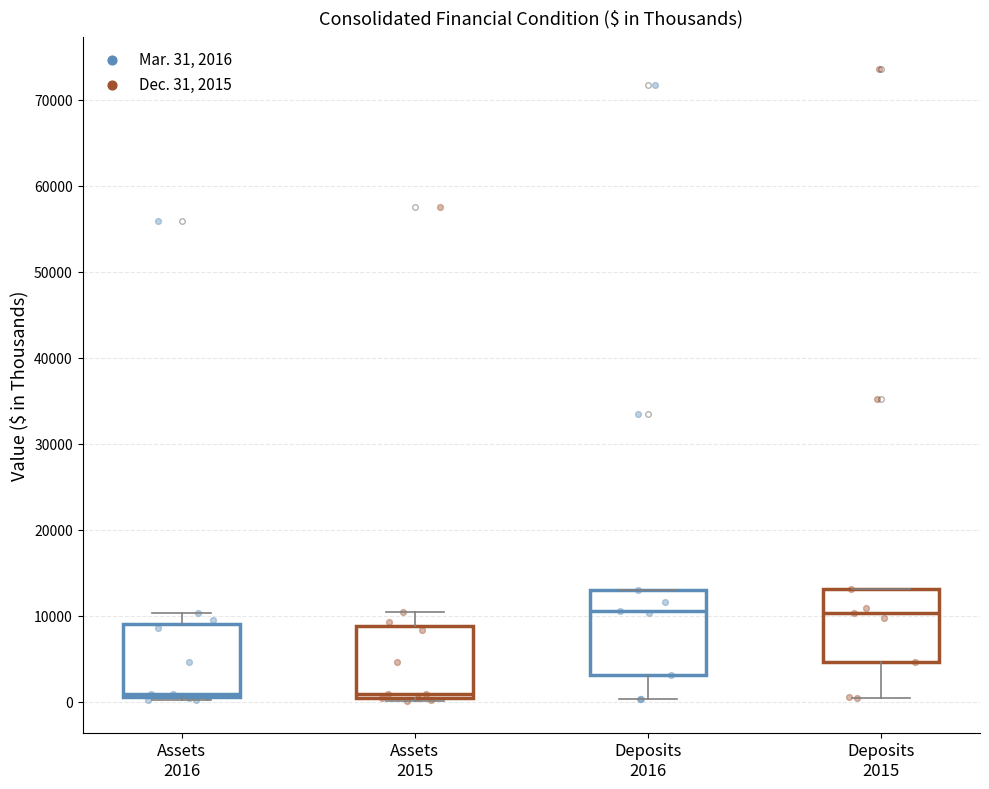

Which box is the tallest, from its lower edge to its upper edge?

Deposits 2016